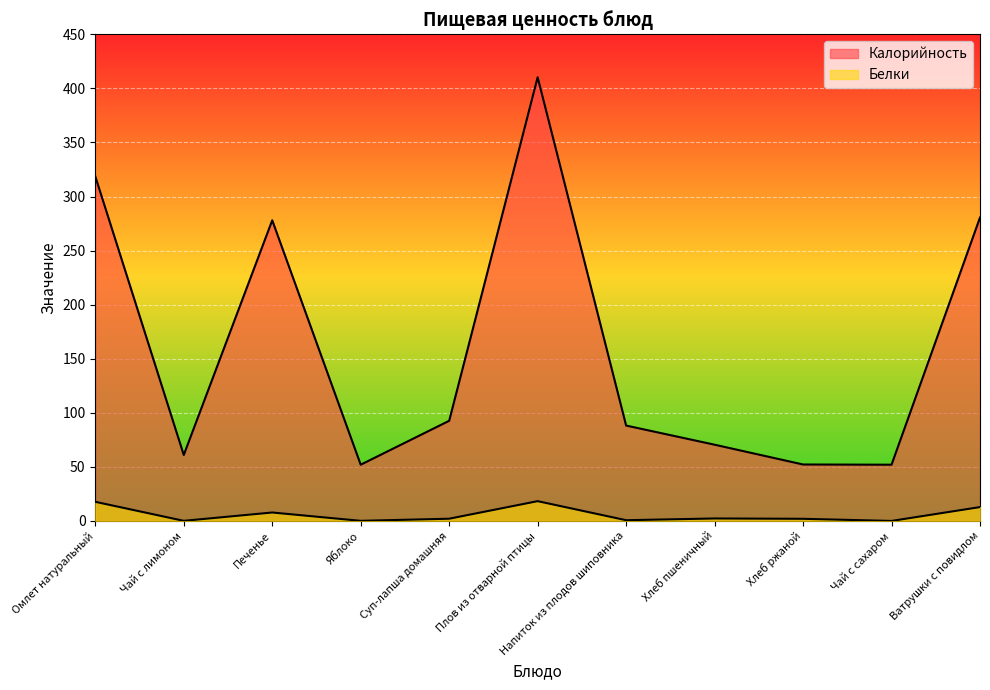

What is the label of the 6th point from the left?

Плов из отварной птицы